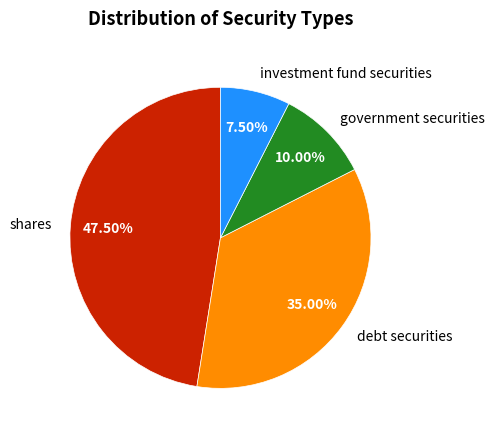

Does shares account for over 50% of the chart?

No